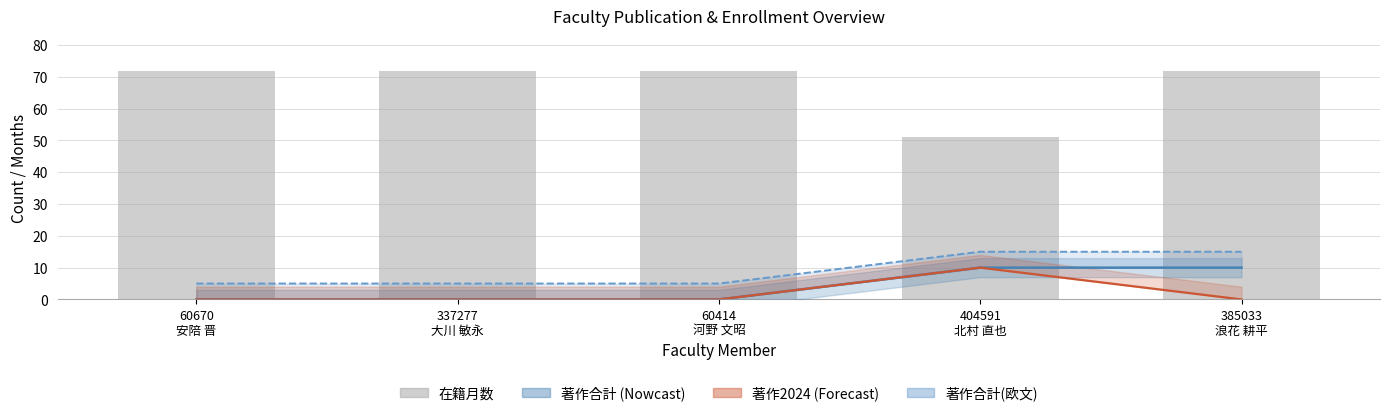

How many groups of bars are there?

5